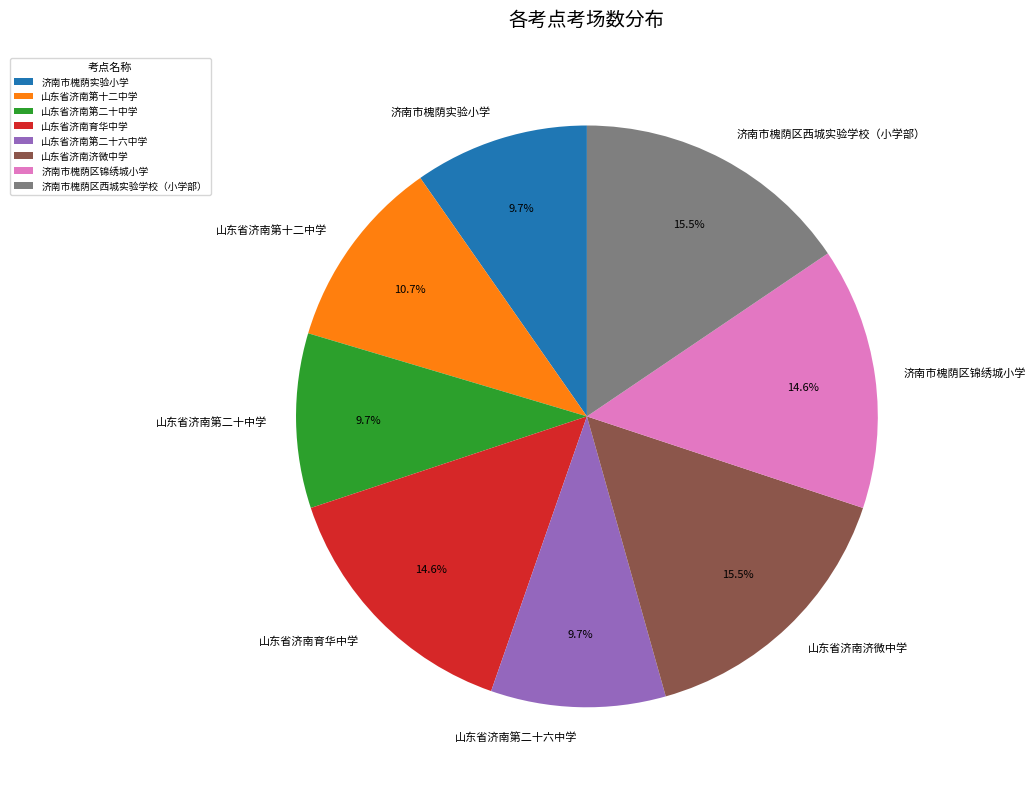

To the nearest percent, what is the combined percentage of 山东省济南济微中学 and 山东省济南第二十六中学?

25%